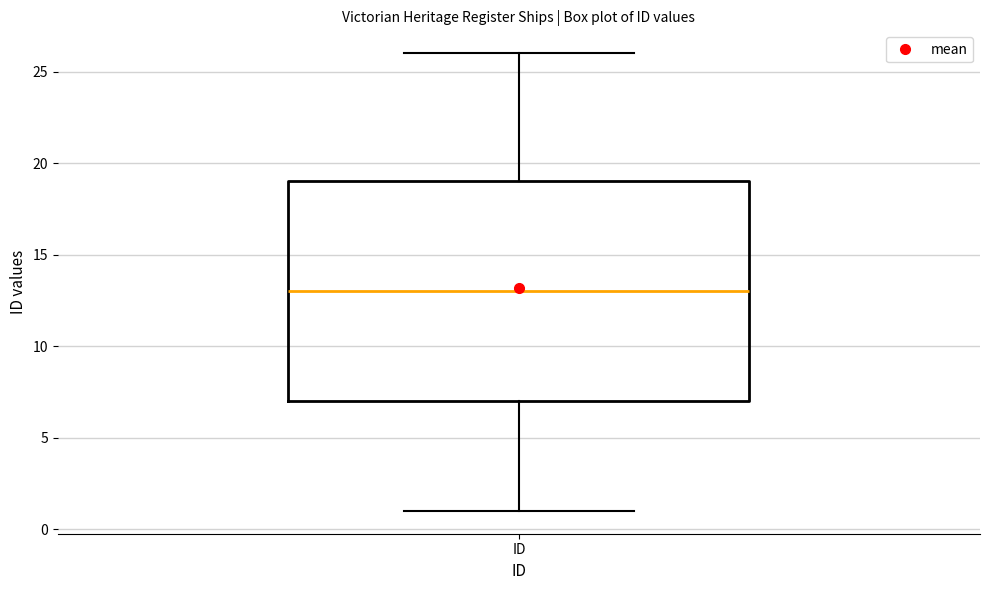

Transcribe this box plot: give where the median line is, the range the box spans, and where the two whiskers end, as read against the y-axis. The values are not printed on the chart, so give them approximately, as read against the axis.

median 13, box 7 to 19, whiskers 1 to 26